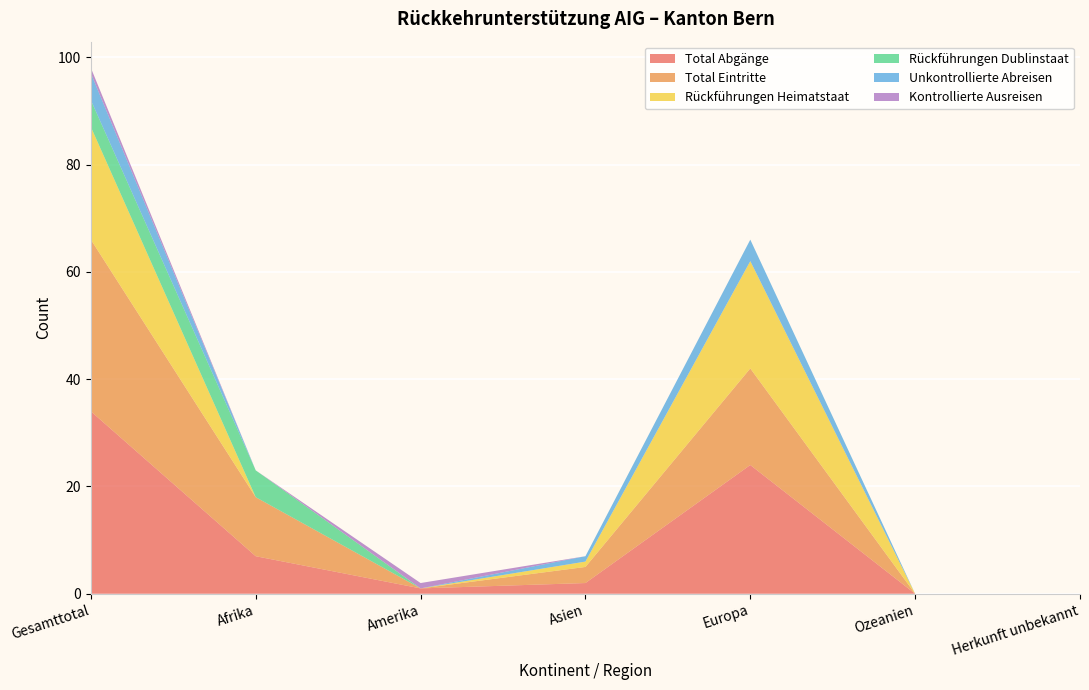

Reading right to left, list all the values displayed in this chart.

Total Abgänge: 0	0	24	2	1	7	34
Total Eintritte: 0	0	18	3	0	11	32
Rückführungen Heimatstaat: 0	0	20	1	0	0	21
Rückführungen Dublinstaat: 0	0	0	0	0	5	5
Unkontrollierte Abreisen: 0	0	4	1	0	0	5
Kontrollierte Ausreisen: 0	0	0	0	1	0	1